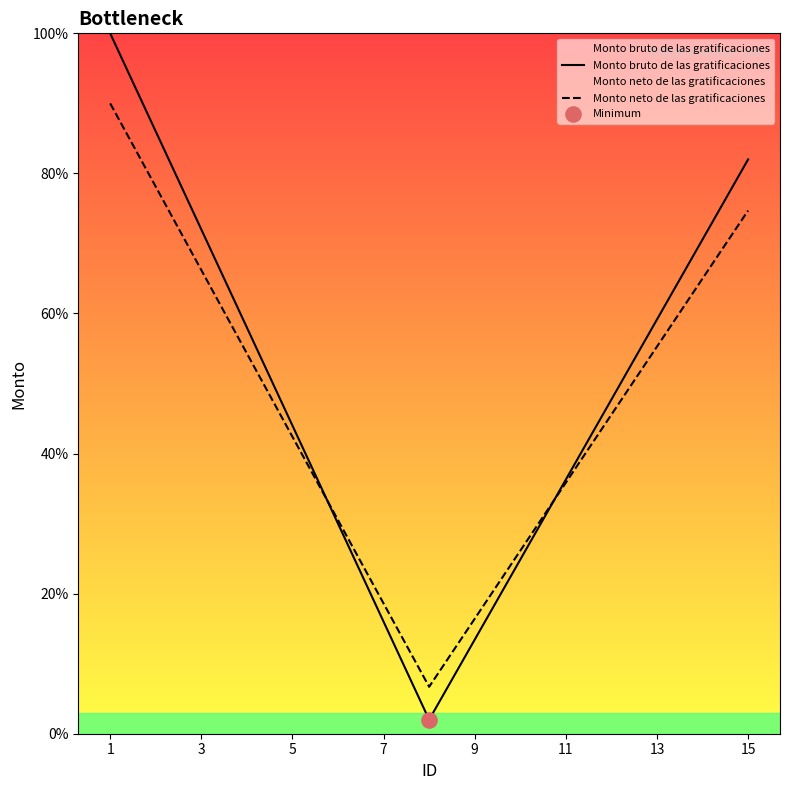

At how many categories does at least one series exceed 74?

3